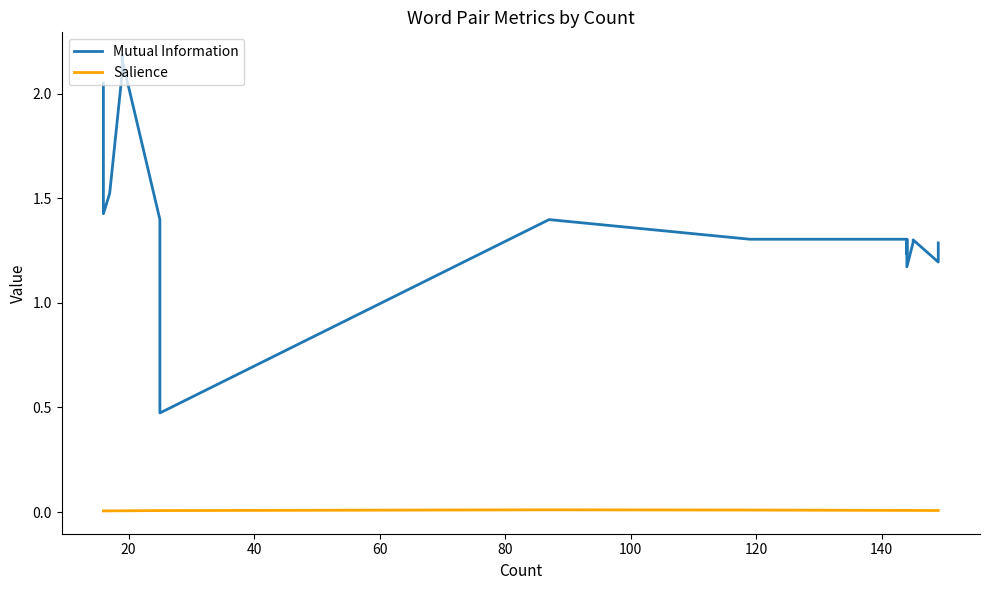

The Salience series shows 0.0 at 12. True or false?

False